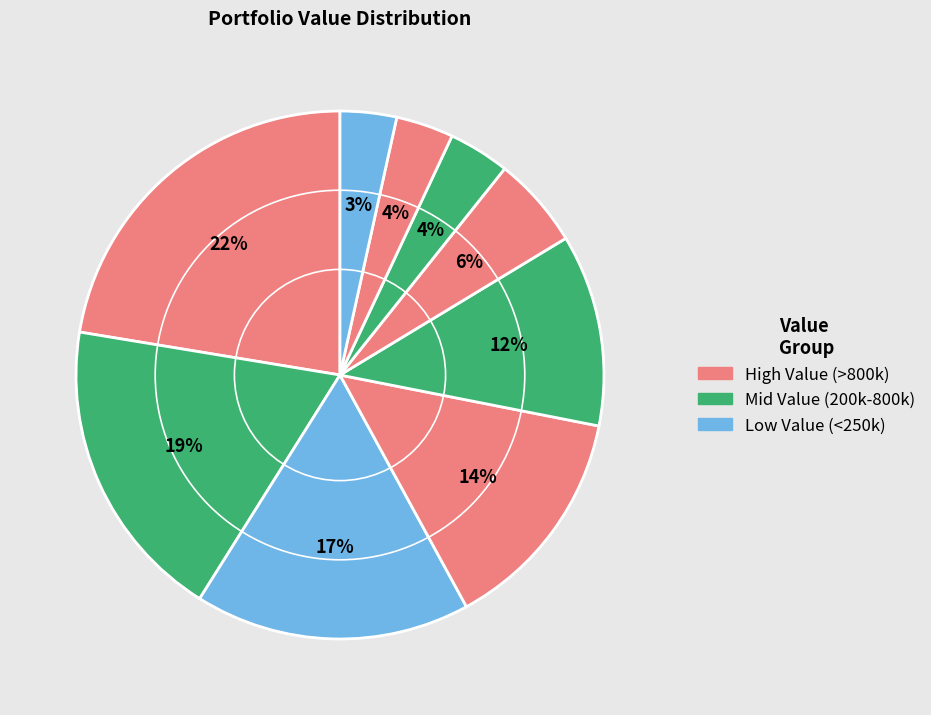

How many segments does this pie chart have?

9